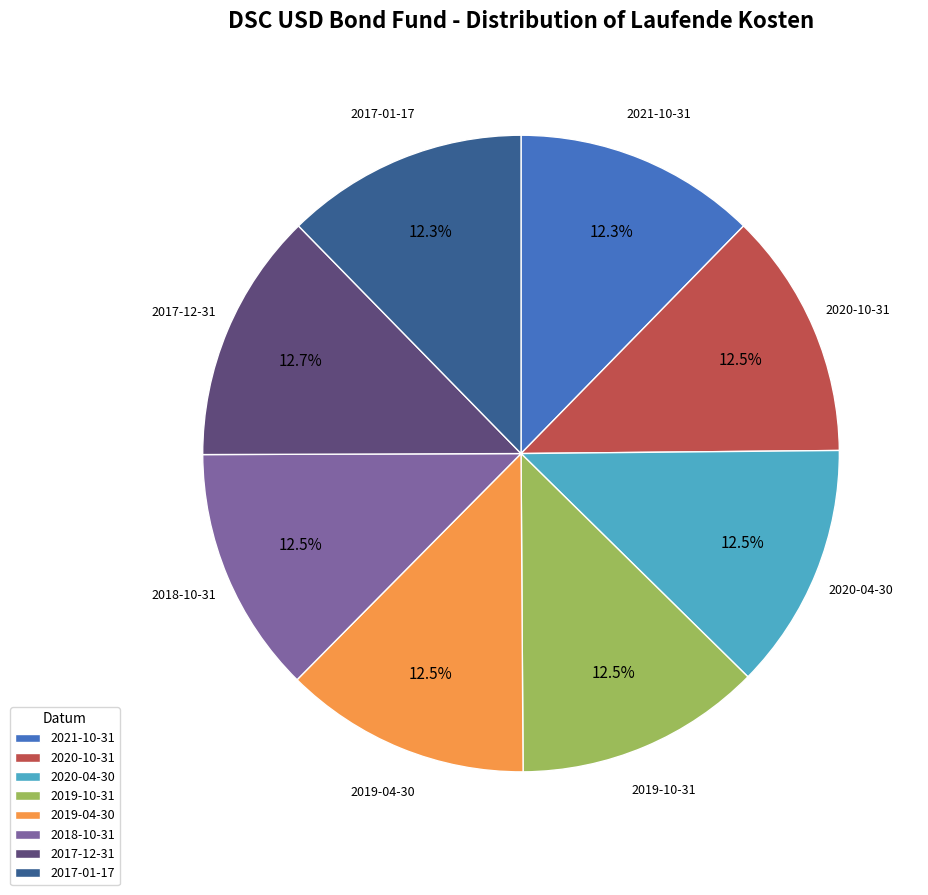

To the nearest percent, what is the combined percentage of 2019-04-30 and 2019-10-31?

25%